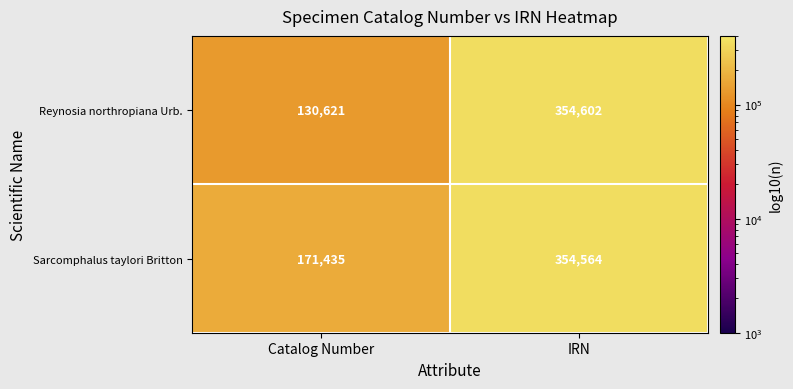

What is the difference between the Reynosia northropiana Urb. values at IRN and Catalog Number?

223981